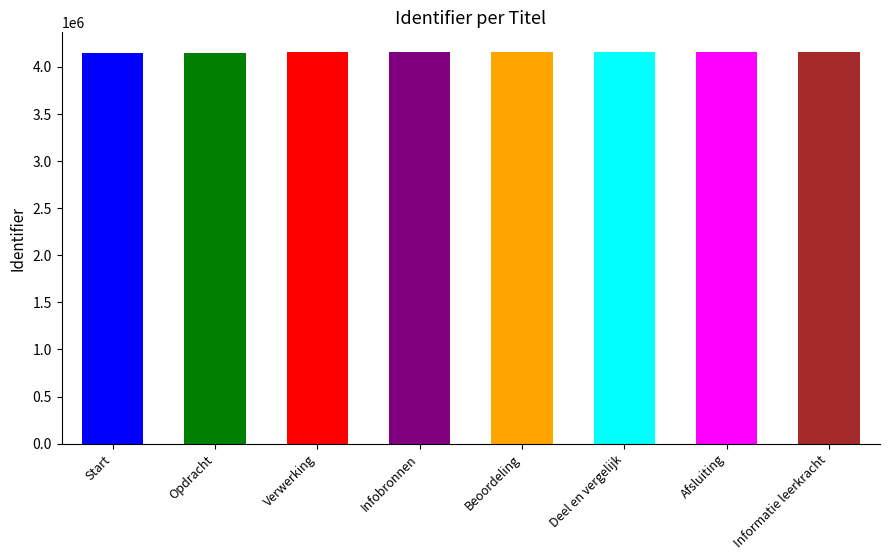

The value at Infobronnen is 1033746. True or false?

False